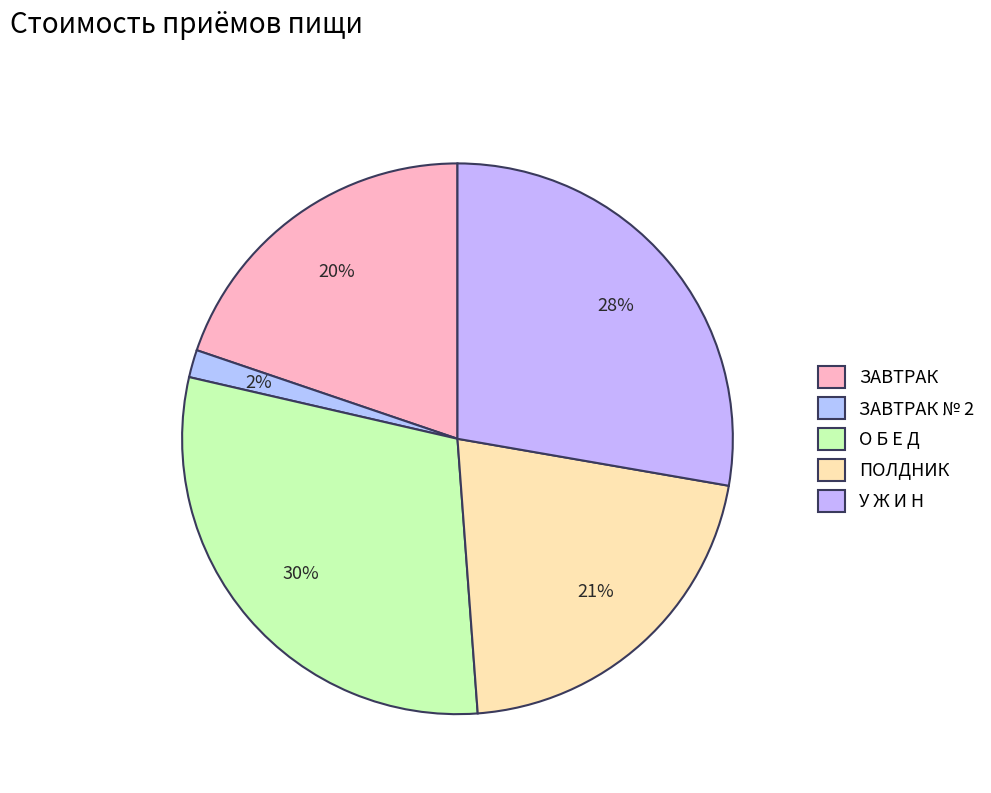

Is it true that ПОЛДНИК is 14% of the pie?

False